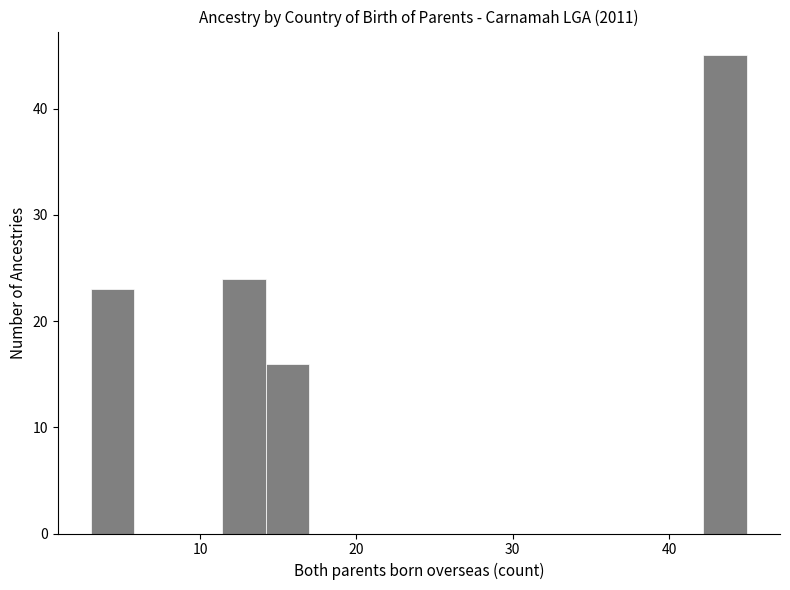

Around what value on the x-axis is the tallest bar? Give the approximate position of its centre, as read against the axis.

44